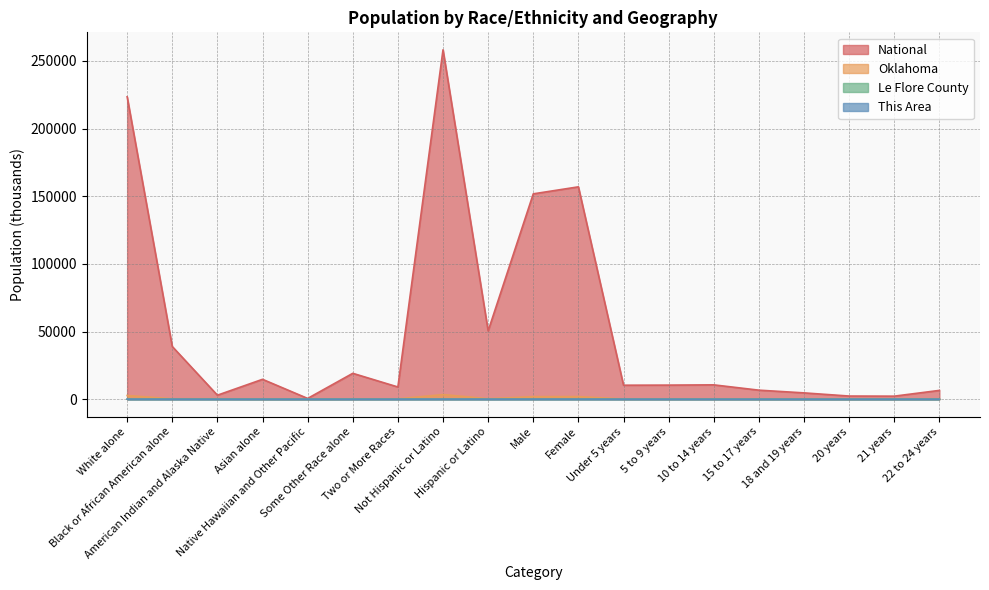

What is the maximum value shown in the chart?

258267.9